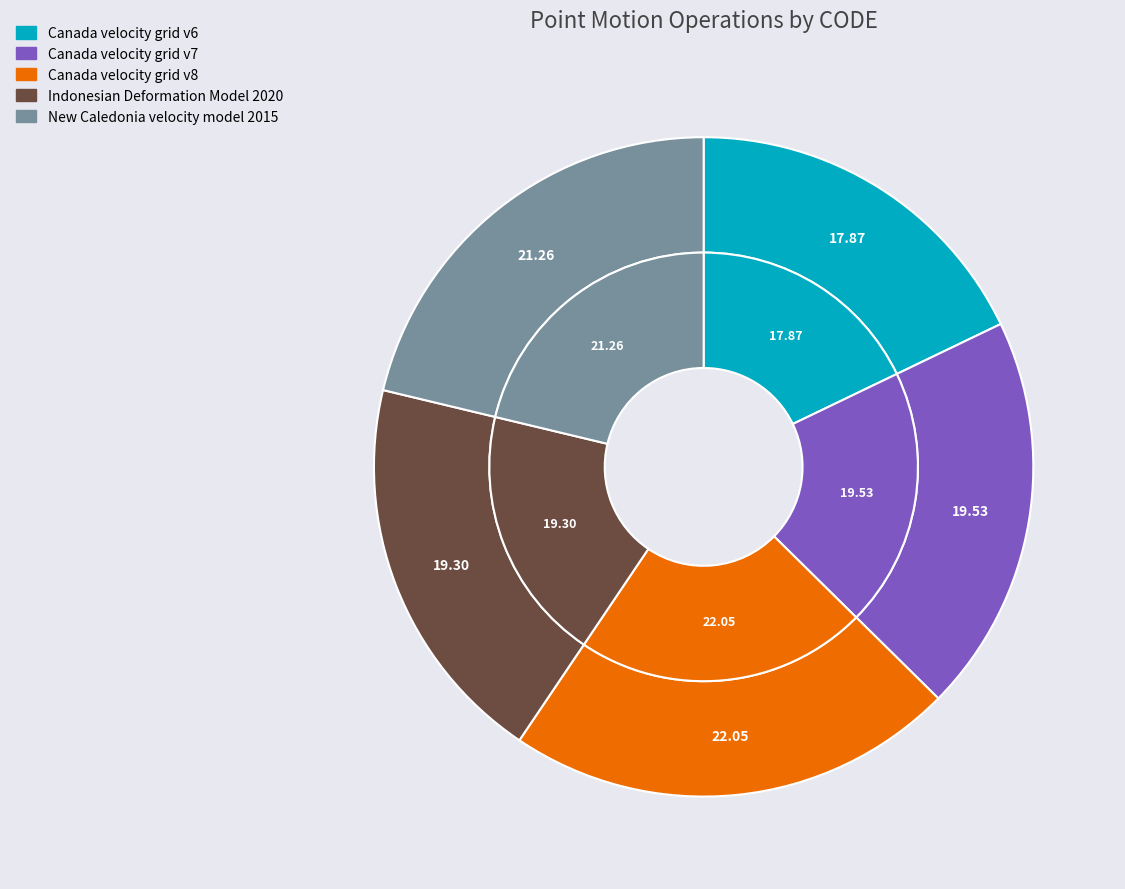

How many slices are in this pie chart?

5